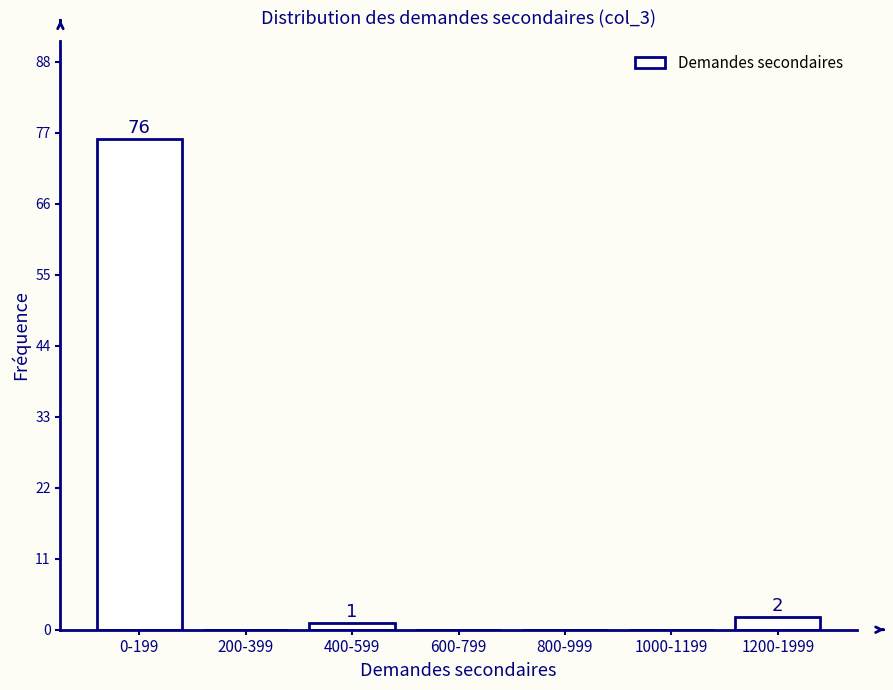

Reading left to right, extract all data points from this chart.

0-199=76	200-399=0	400-599=1	600-799=0	800-999=0	1000-1199=0	1200-1999=2